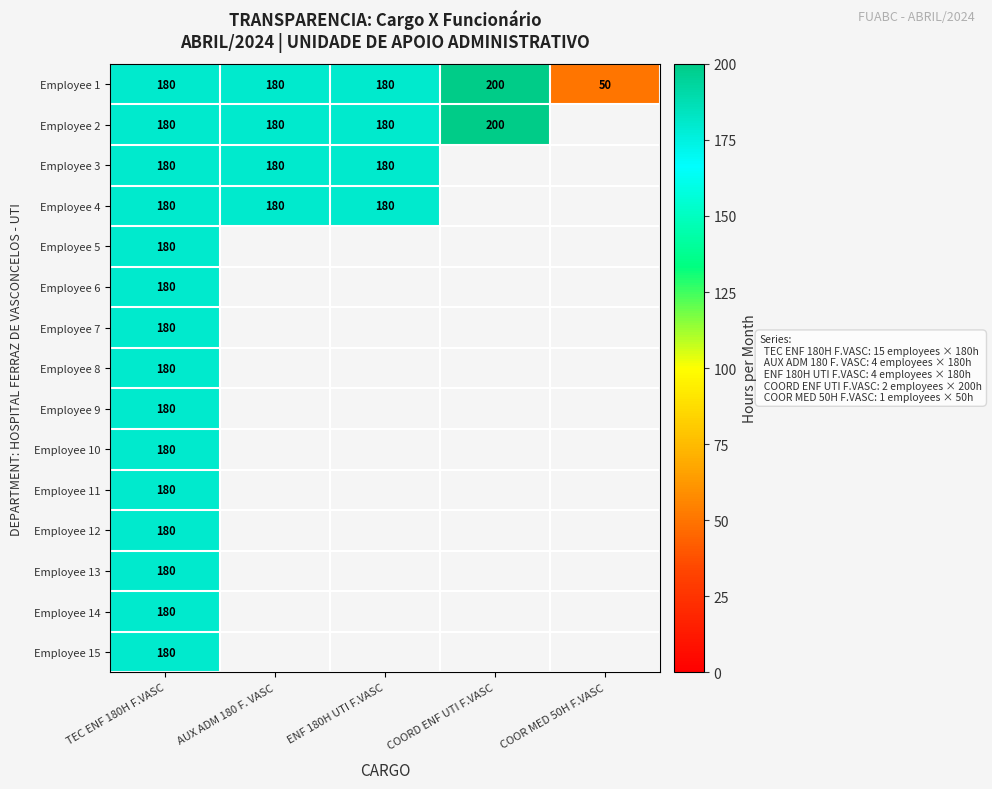

How many distinct data groups are displayed?

15